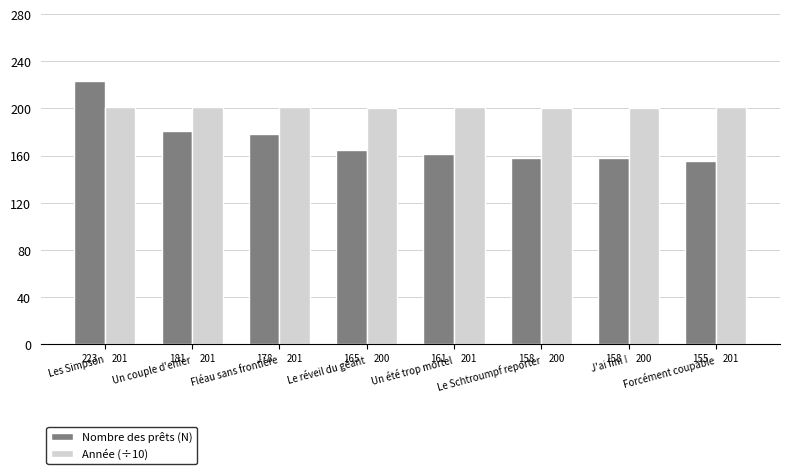

What is the average value of the Année (÷10) series?

201